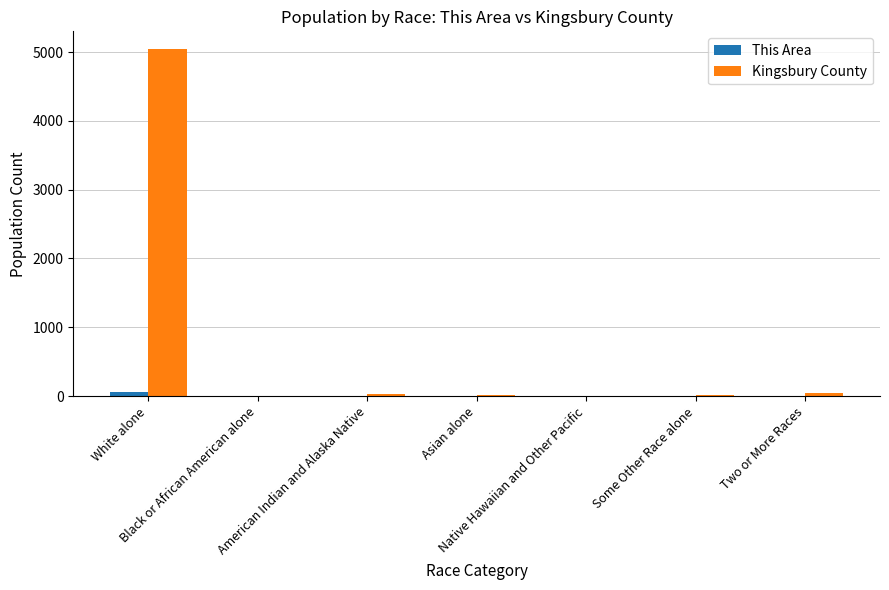

How many data points does each series have?

7